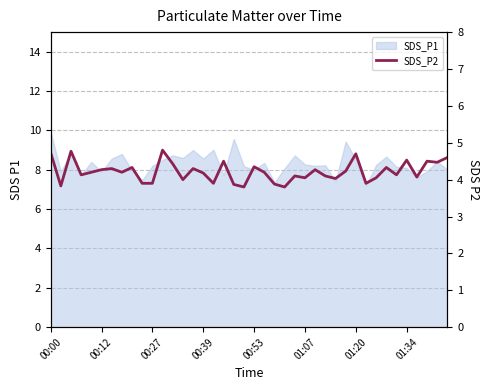

What is the sum of all values?

168.6